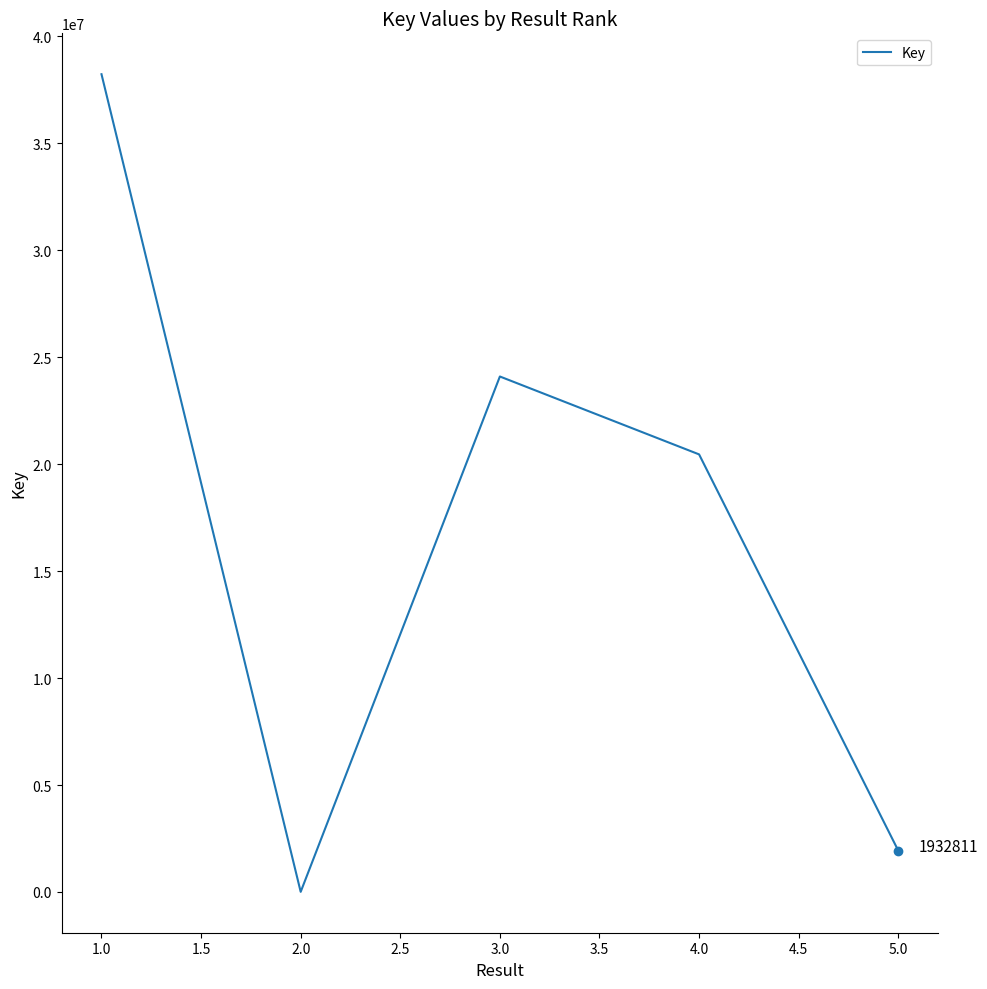

At which category does the chart reach its minimum across all series?

2.0